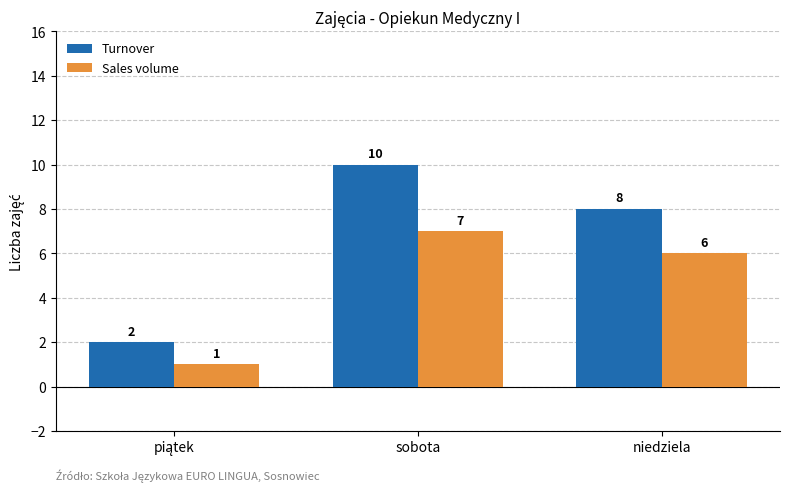

The Sales volume series shows 12 at sobota. True or false?

False